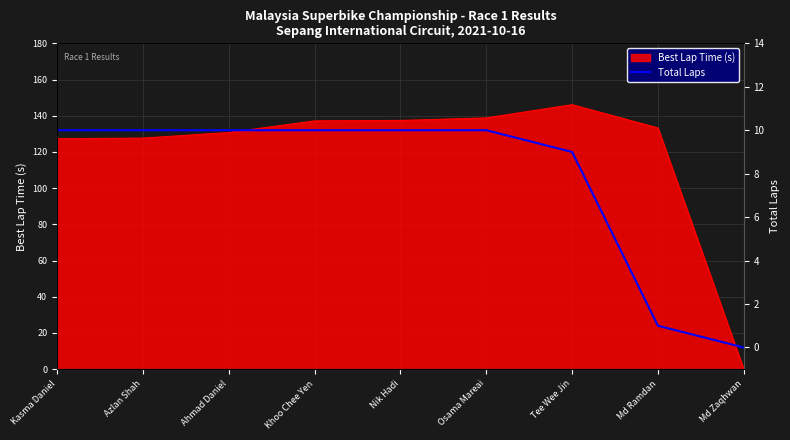

Reading left to right, what are all the values shown in this chart?

10	10	10	10	10	10	9	1	0